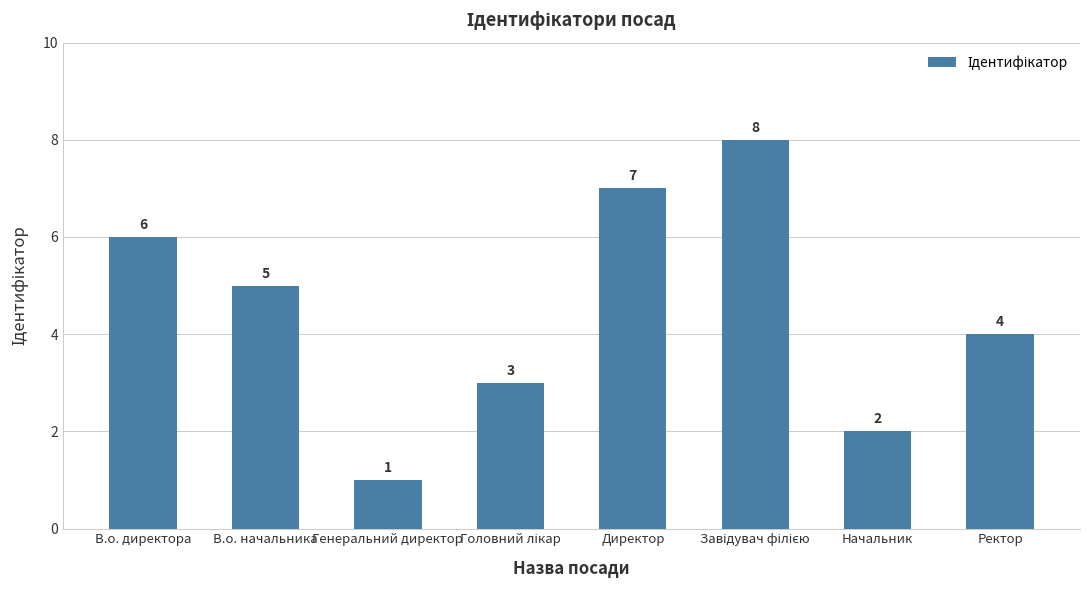

Where does the data first go above 5?

В.о. директора